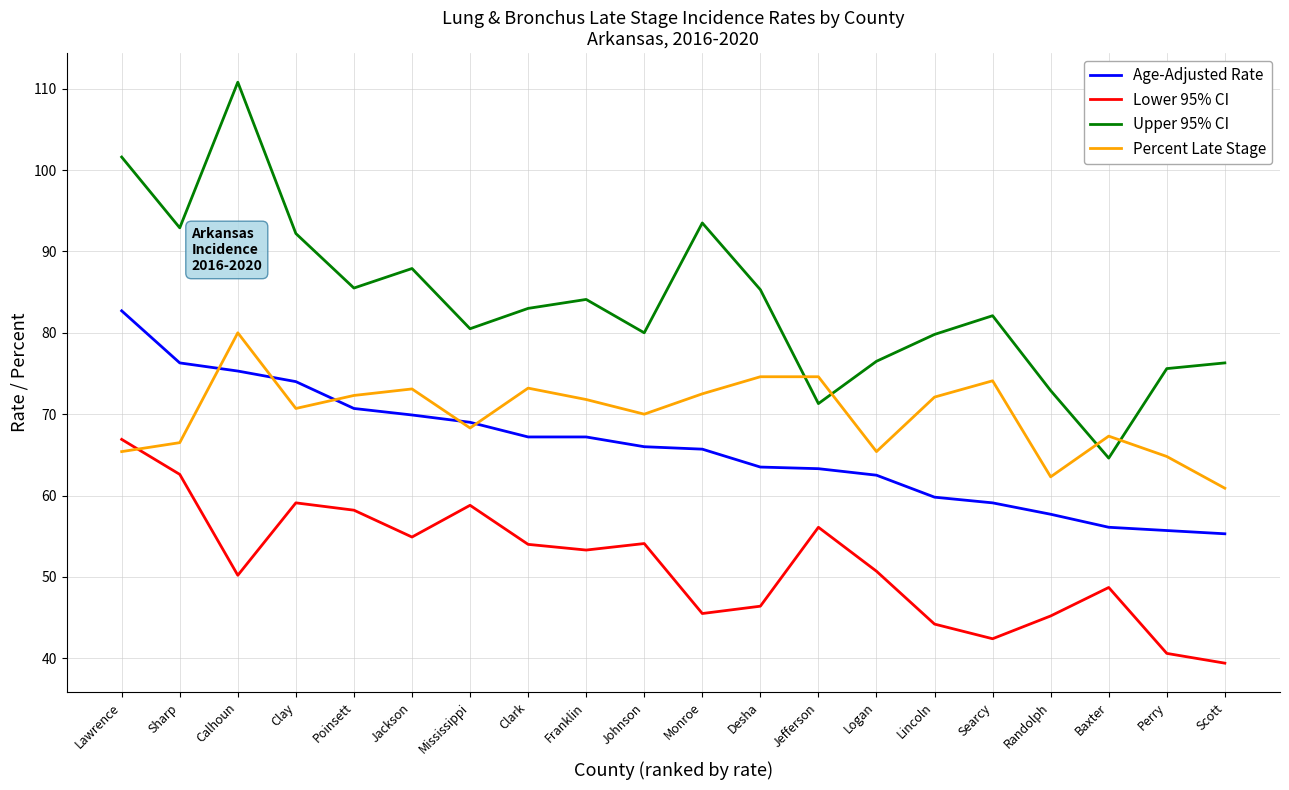

What is the sum of all Percent Late Stage values?

1399.9